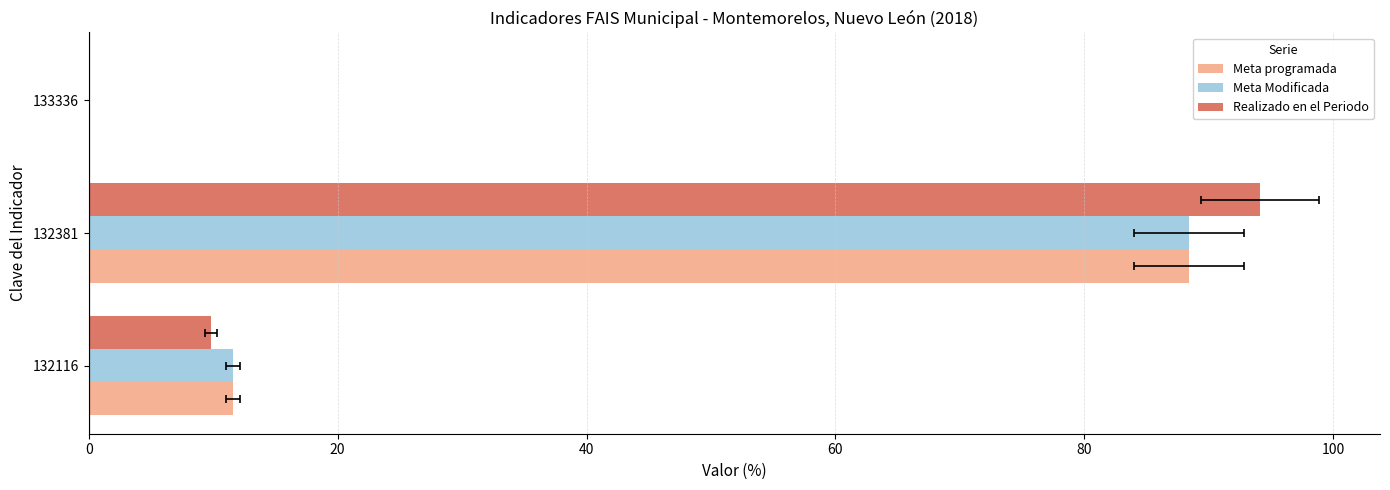

Between 0 and 20, which is larger?

20